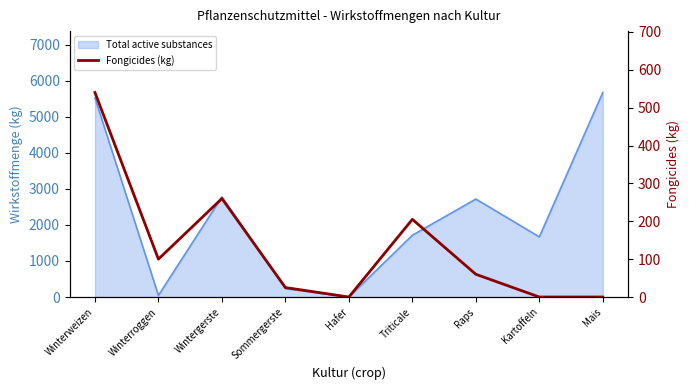

List the labels in order of value, smallest first.

Hafer, Kartoffeln, Mais, Sommergerste, Raps, Winterroggen, Triticale, Wintergerste, Winterweizen